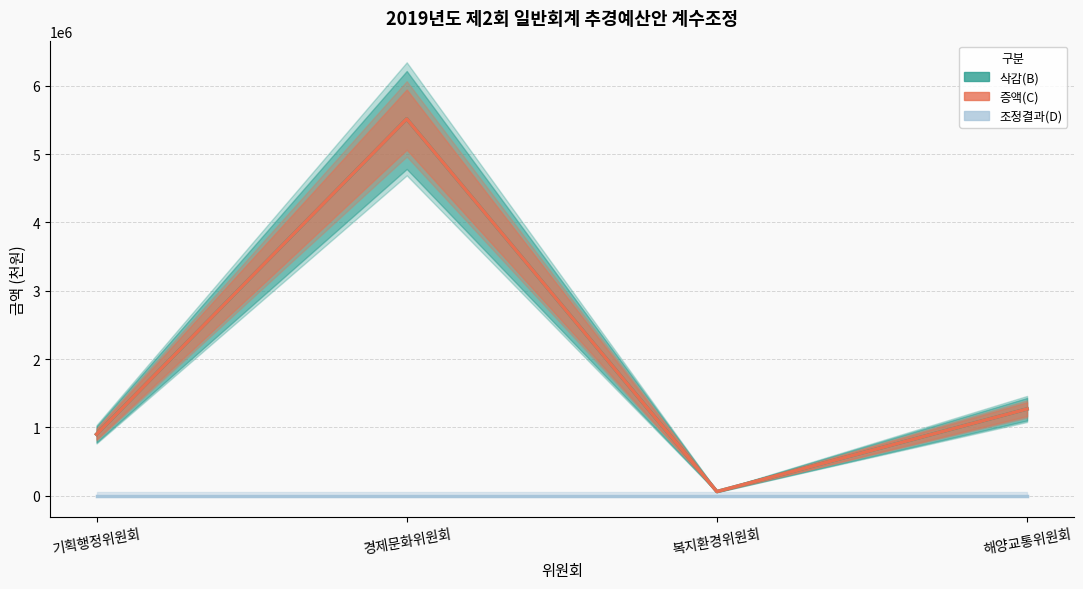

How many lines are shown in the chart?

3